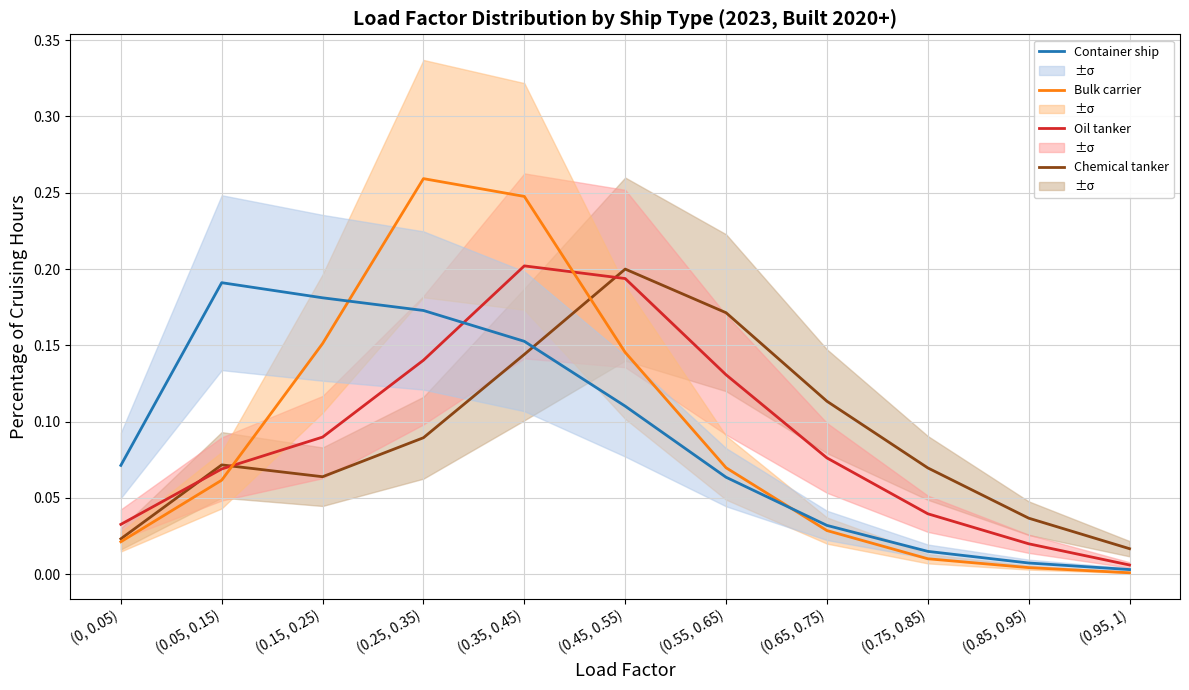

Rank the categories by Oil tanker value from lowest to highest.

(0.95, 1), (0.85, 0.95), (0, 0.05), (0.75, 0.85), (0.05, 0.15), (0.65, 0.75), (0.15, 0.25), (0.55, 0.65), (0.25, 0.35), (0.45, 0.55), (0.35, 0.45)